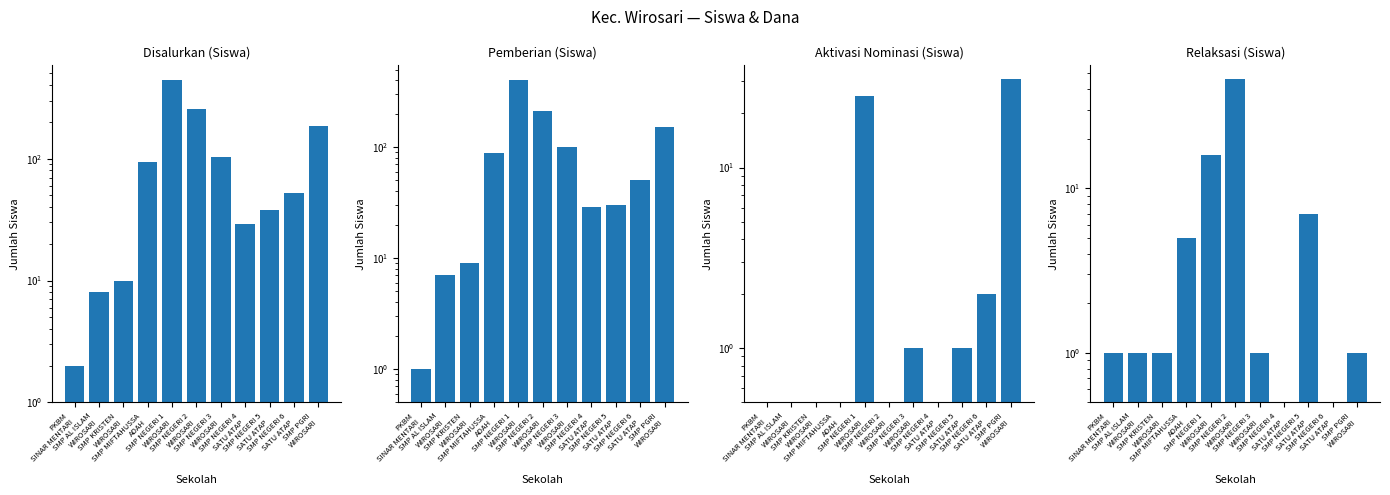

The Pemberian (Siswa) series shows 30 at SMP NEGERI 6
SATU ATAP. True or false?

False